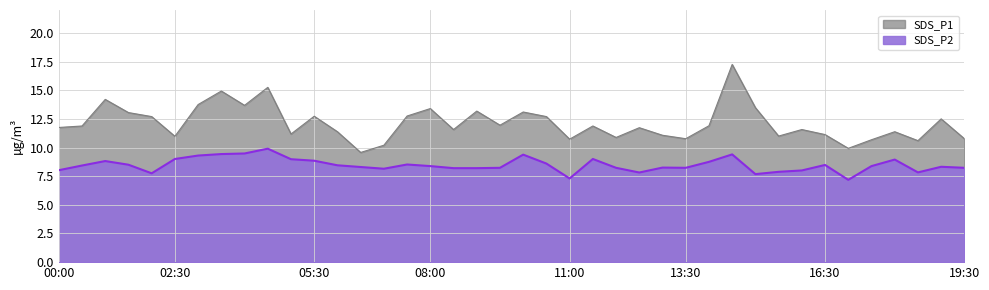

What is the maximum value shown in the chart?

17.2